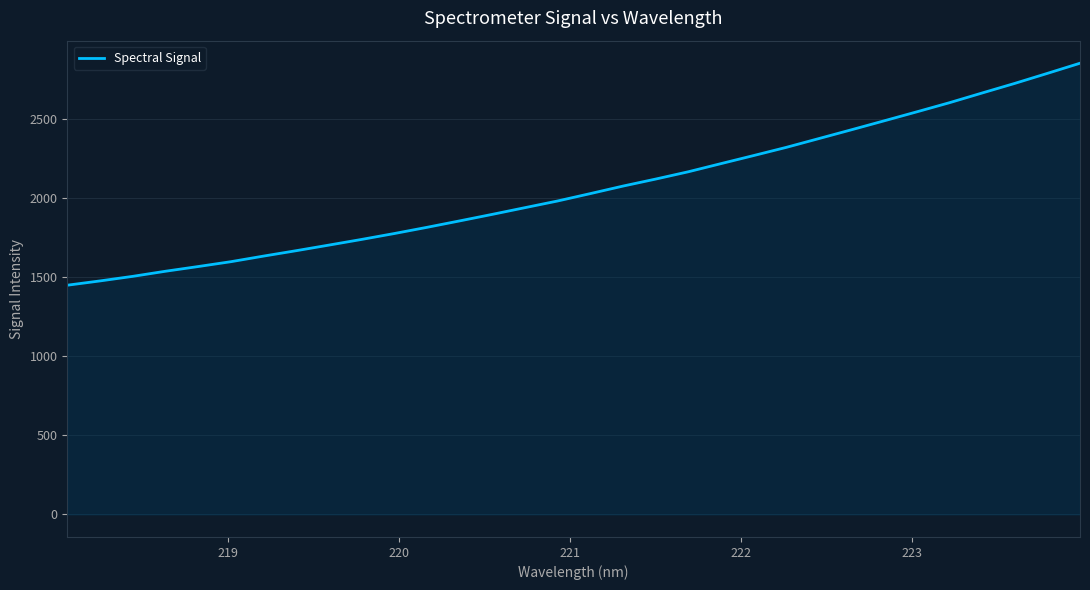

What is the maximum value shown in the chart?

2849.2